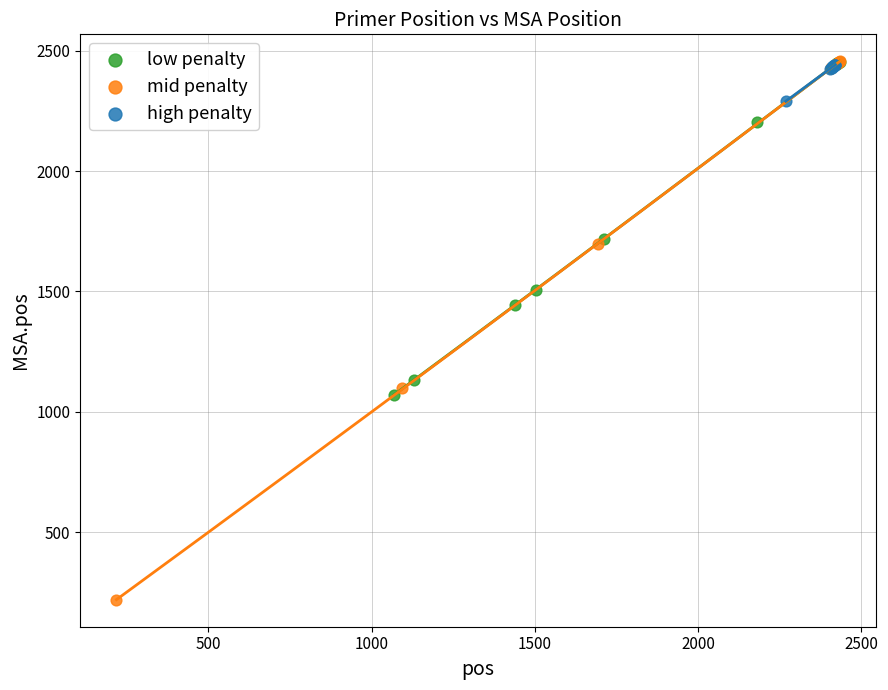

Which series contains the lowest Y value?

mid penalty